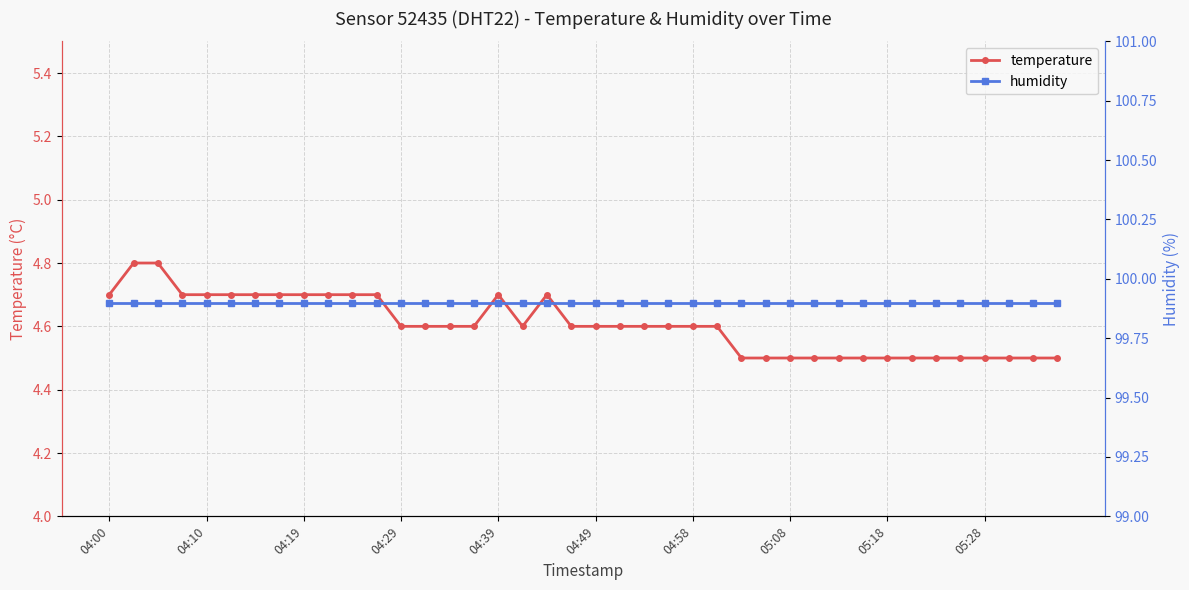

What is the maximum value for temperature?

4.8